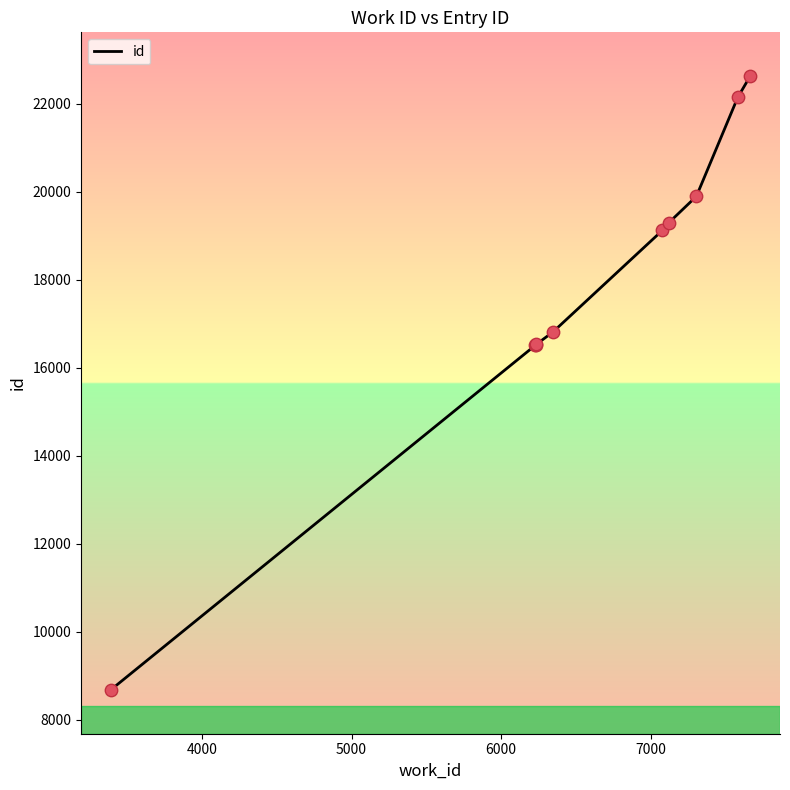

What is the difference between the maximum and minimum values?

13942